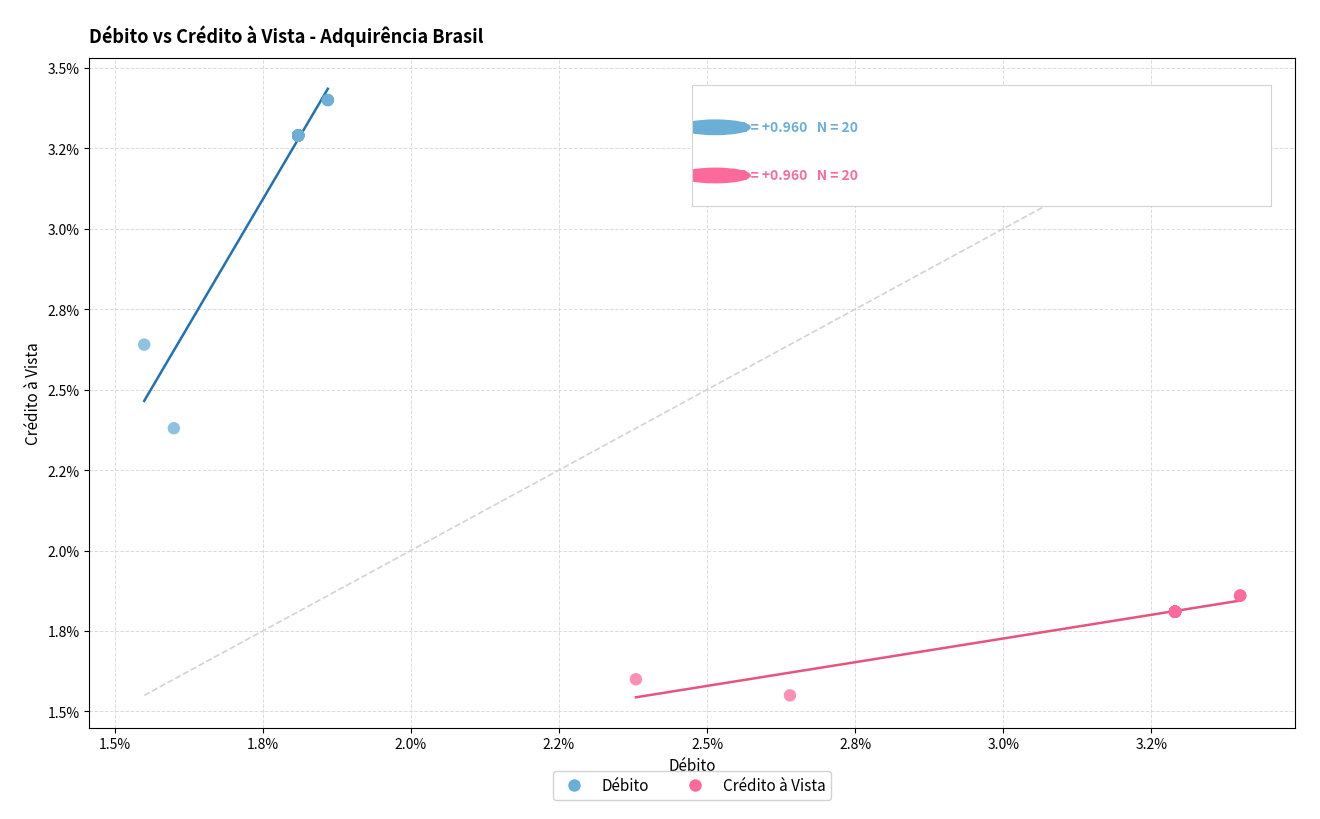

What are all the series names shown in the legend?

Débito, Crédito à Vista